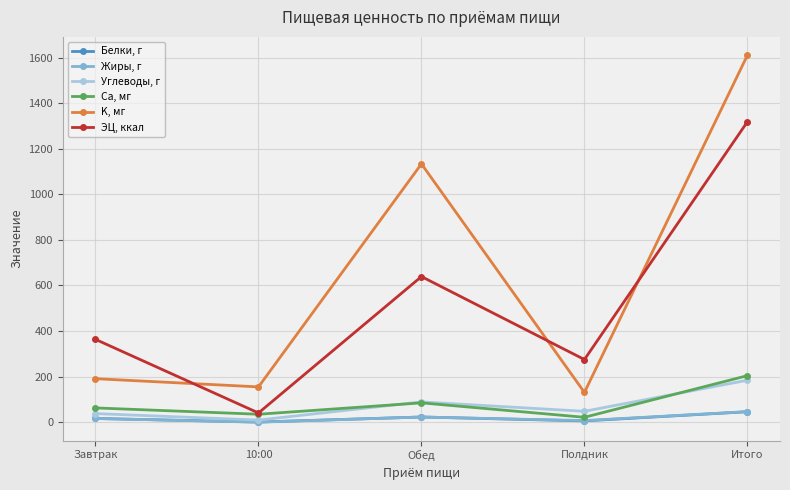

True or false: ЭЦ, ккал and Углеводы, г cross at least once.

False